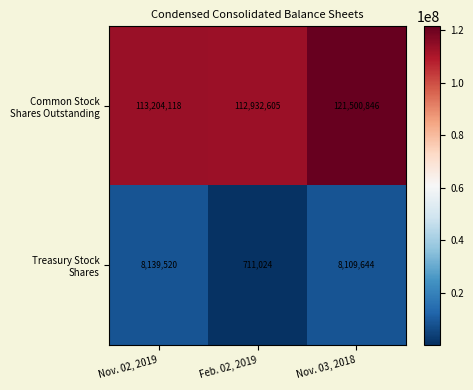

What is the difference between the highest and lowest values at Nov. 03, 2018?

113391202